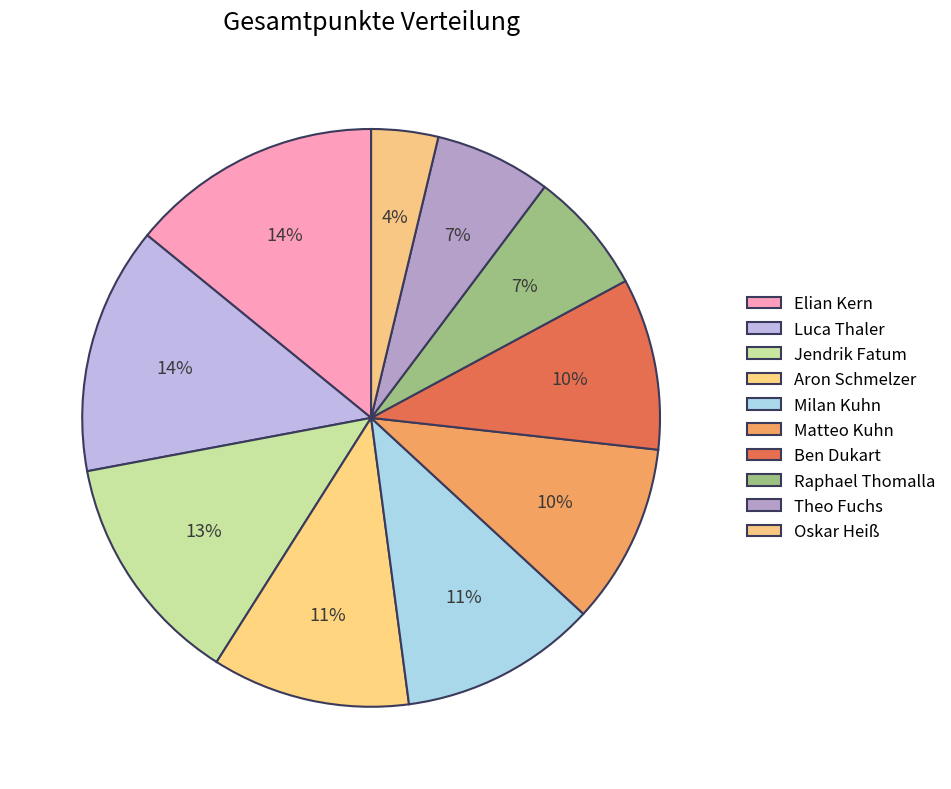

Combined, what portion of the pie is Jendrik Fatum and Luca Thaler?

26.9%